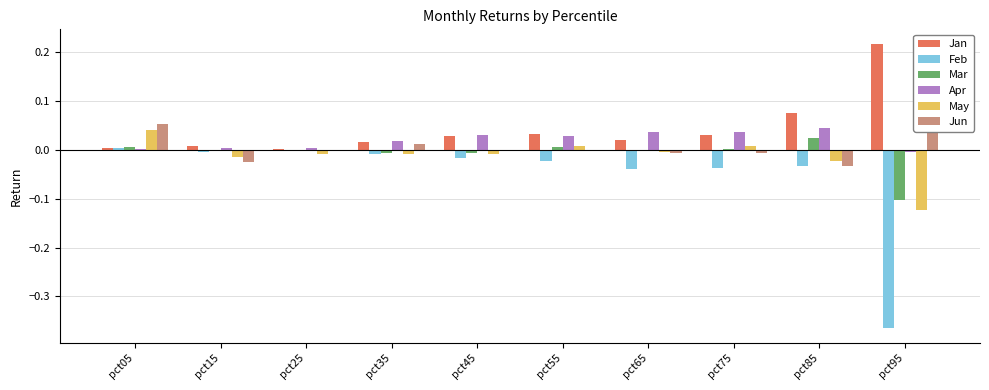

Reading right to left, list all the values displayed in this chart.

Jan: pct95=0.2	pct85=0.1	pct75=0.0	pct65=0.0	pct55=0.0	pct45=0.0	pct35=0.0	pct25=0.0	pct15=0.0	pct05=0.0
Feb: pct95=-0.4	pct85=-0.0	pct75=-0.0	pct65=-0.0	pct55=-0.0	pct45=-0.0	pct35=-0.0	pct25=-0.0	pct15=-0.0	pct05=0.0
Mar: pct95=-0.1	pct85=0.0	pct75=0.0	pct65=-0.0	pct55=0.0	pct45=-0.0	pct35=-0.0	pct25=-0.0	pct15=-0.0	pct05=0.0
Apr: pct95=-0.0	pct85=0.0	pct75=0.0	pct65=0.0	pct55=0.0	pct45=0.0	pct35=0.0	pct25=0.0	pct15=0.0	pct05=0.0
May: pct95=-0.1	pct85=-0.0	pct75=0.0	pct65=-0.0	pct55=0.0	pct45=-0.0	pct35=-0.0	pct25=-0.0	pct15=-0.0	pct05=0.0
Jun: pct95=0.1	pct85=-0.0	pct75=-0.0	pct65=-0.0	pct55=0.0	pct45=0.0	pct35=0.0	pct25=-0.0	pct15=-0.0	pct05=0.1